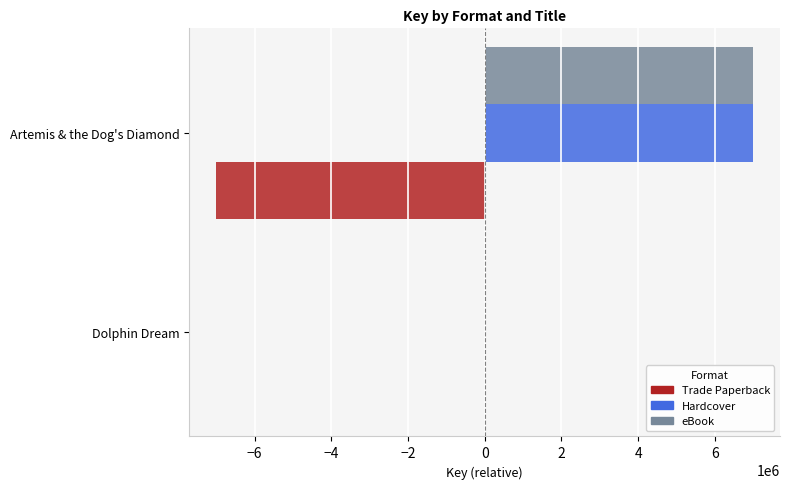

What is the sum of the Trade Paperback values at Artemis & the Dog's Diamond and Dolphin Dream?

-7001261